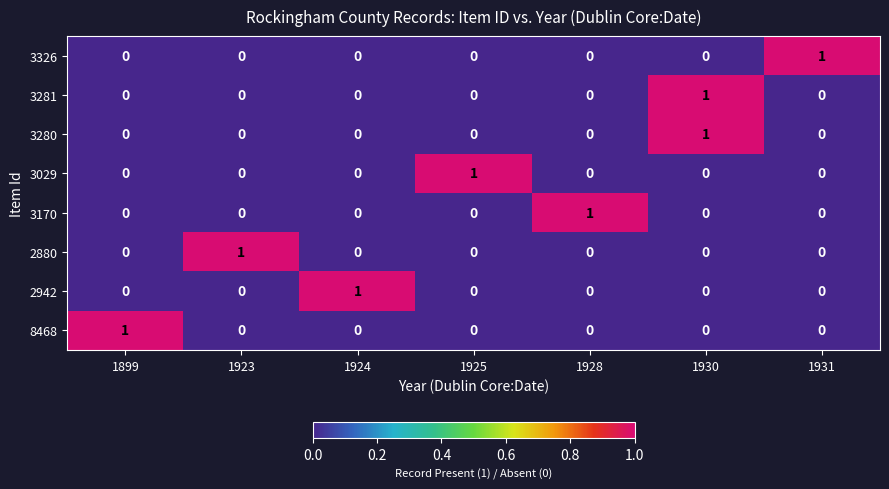

True or false: 8468 has a value of 0 at 1930.

True